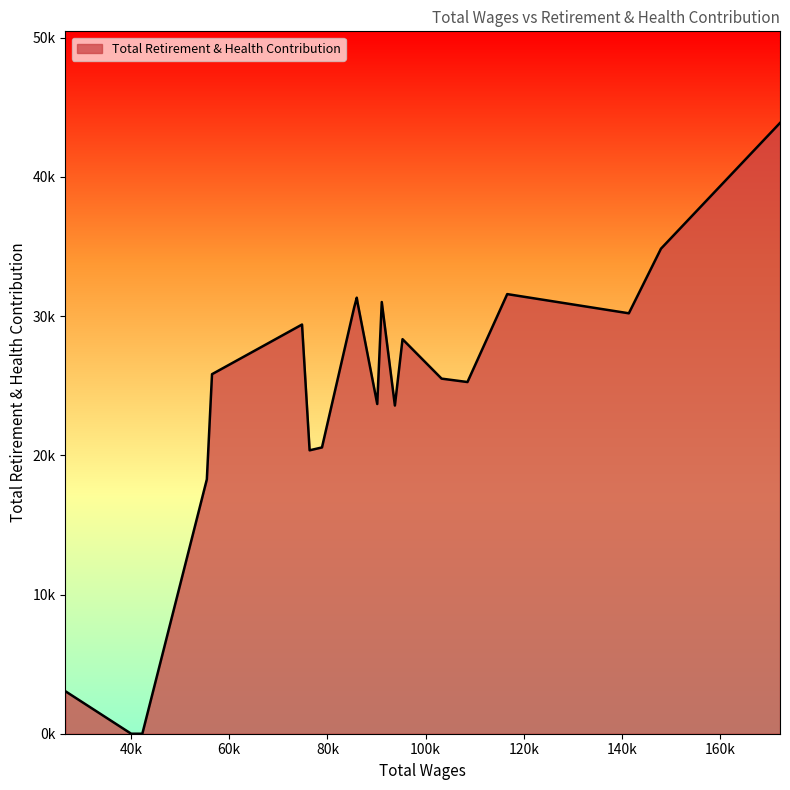

Does the chart have visible grid lines?

No